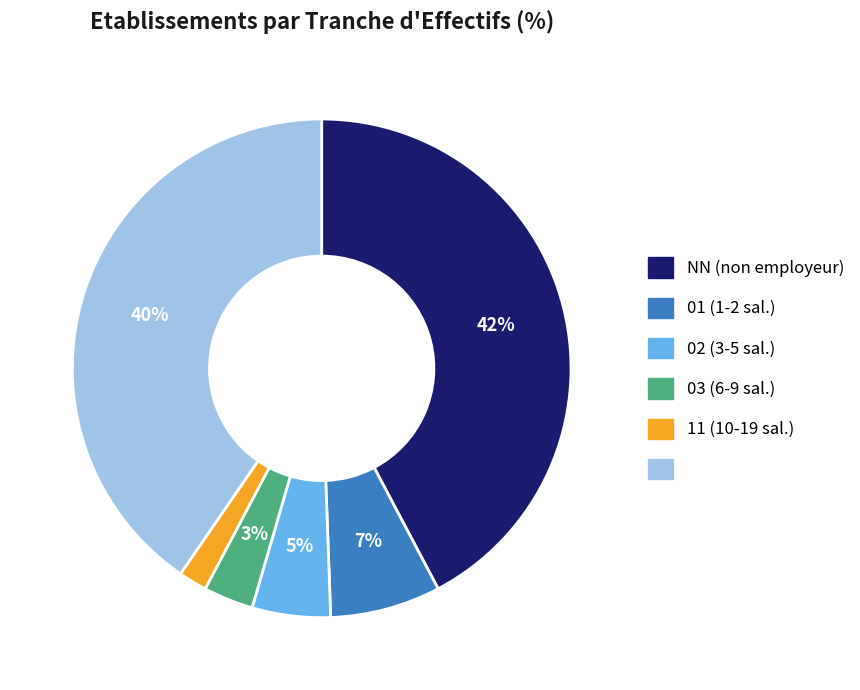

To the nearest percent, what is the difference between the largest and smallest slice percentages?

40%